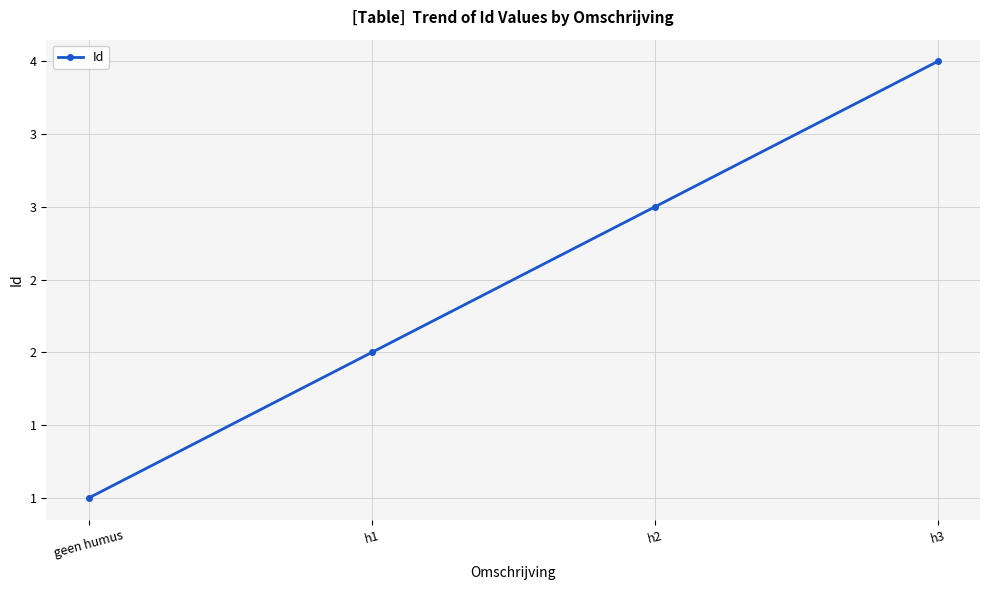

Rank the categories by value from highest to lowest.

h3, h2, h1, geen humus